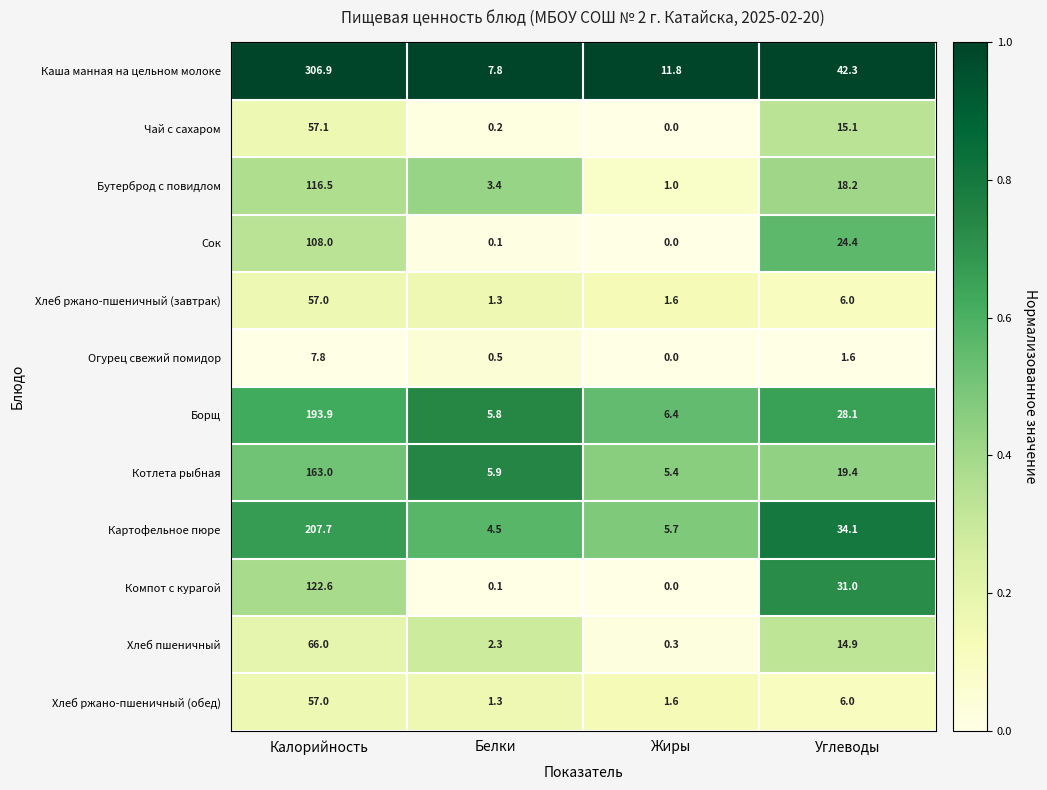

True or false: Хлеб ржано-пшеничный (обед) has a value of 1.6 at Жиры.

True